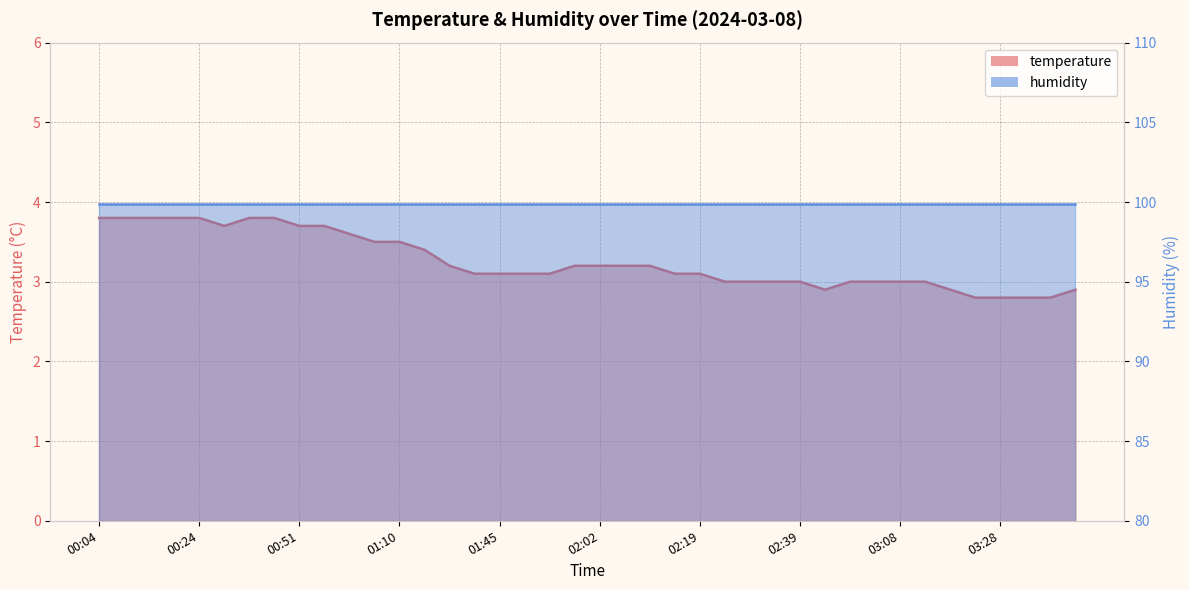

Which has a higher value, 02:19 or 03:28?

02:19